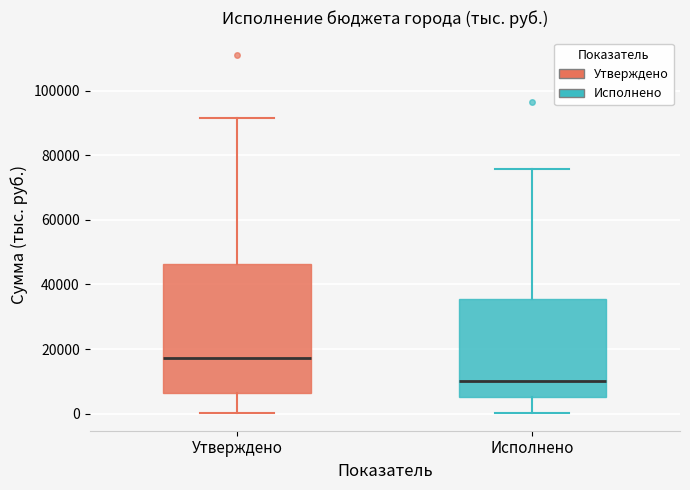

Which box has the highest median line?

Утверждено